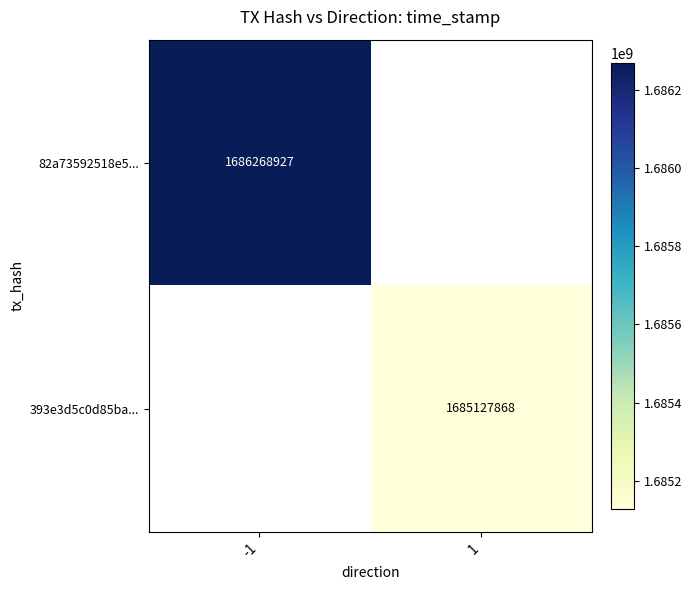

True or false: 82a73592518e5... has a value of 554558880 at -1.

False